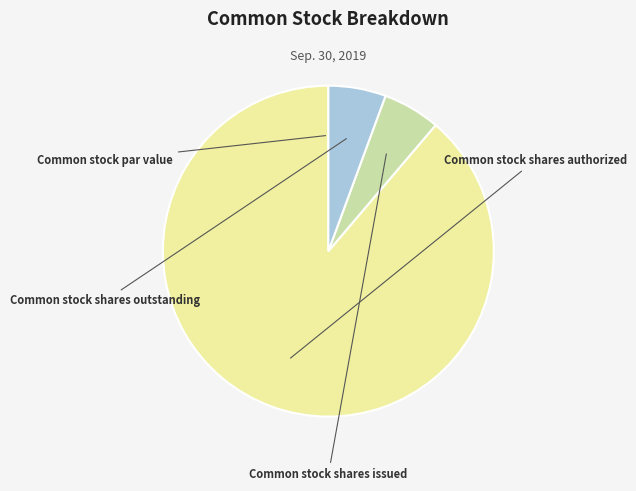

Which has a higher value, Common stock shares outstanding or Common stock shares authorized?

Common stock shares authorized